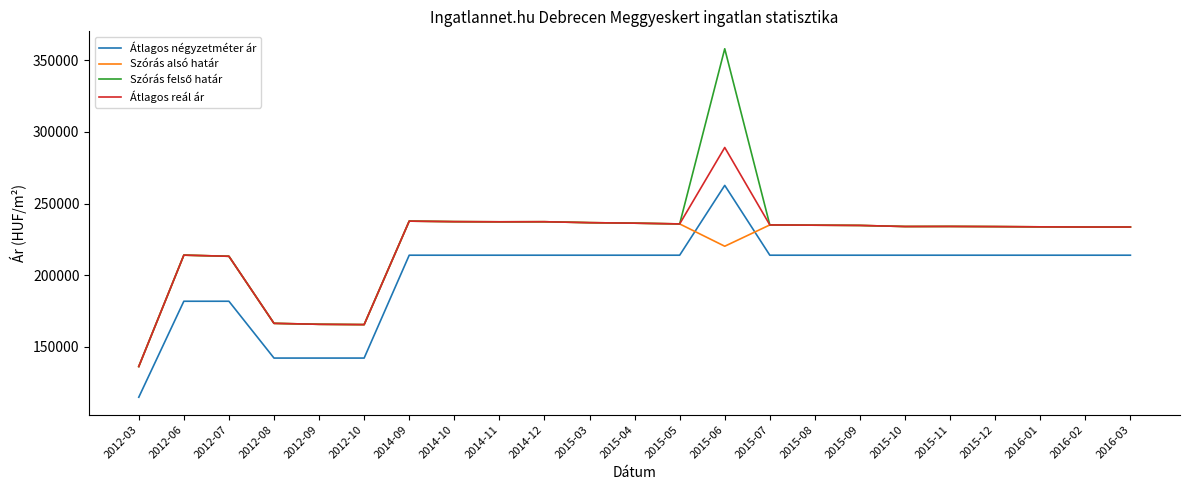

What is the difference between the highest and lowest values at 2016-01?

19806